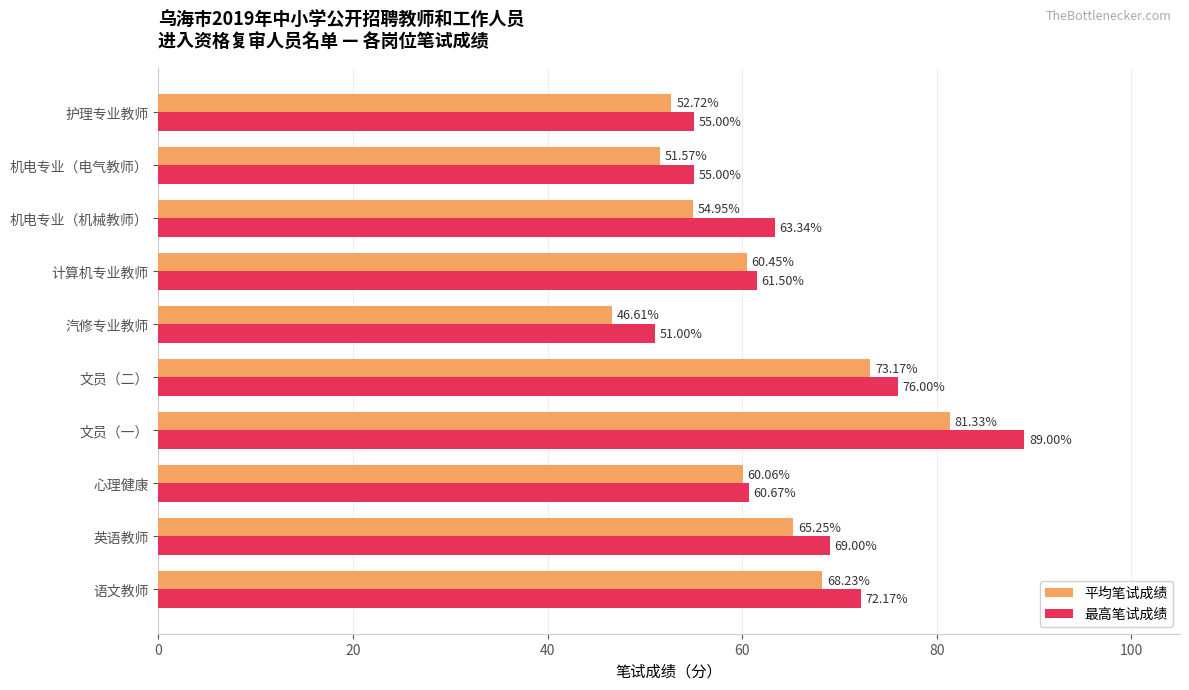

At which label is 平均笔试成绩 closest to 63?

英语教师